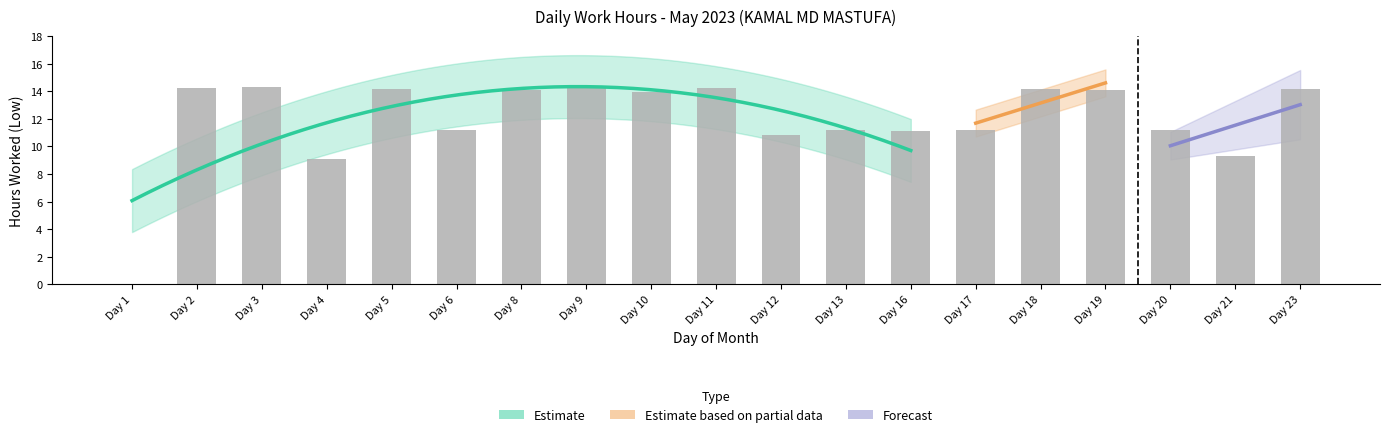

At which category does the chart reach its peak across all series?

Day 3